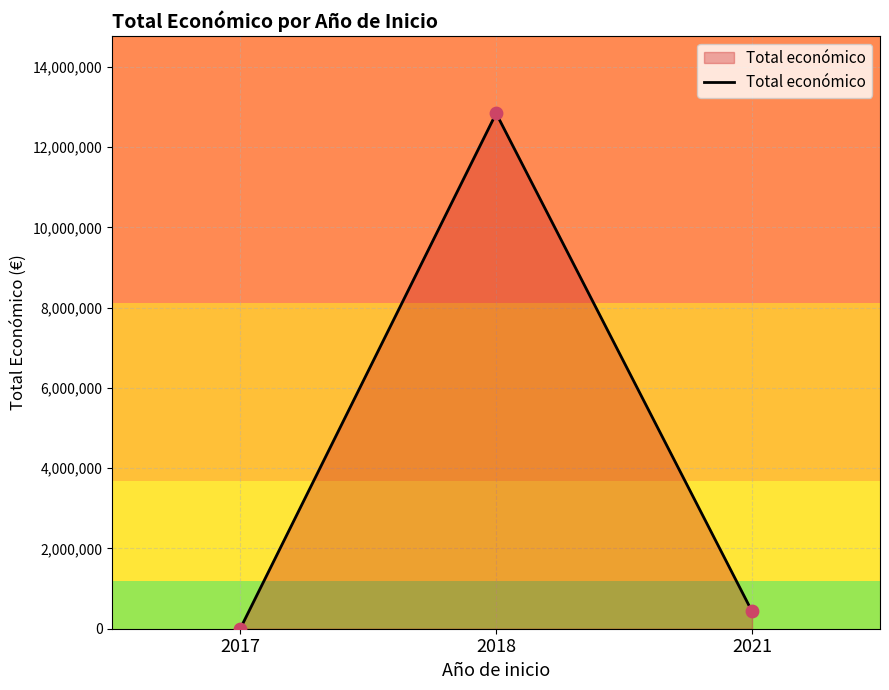

What is the change in value from 2017 to 2021?

+430411